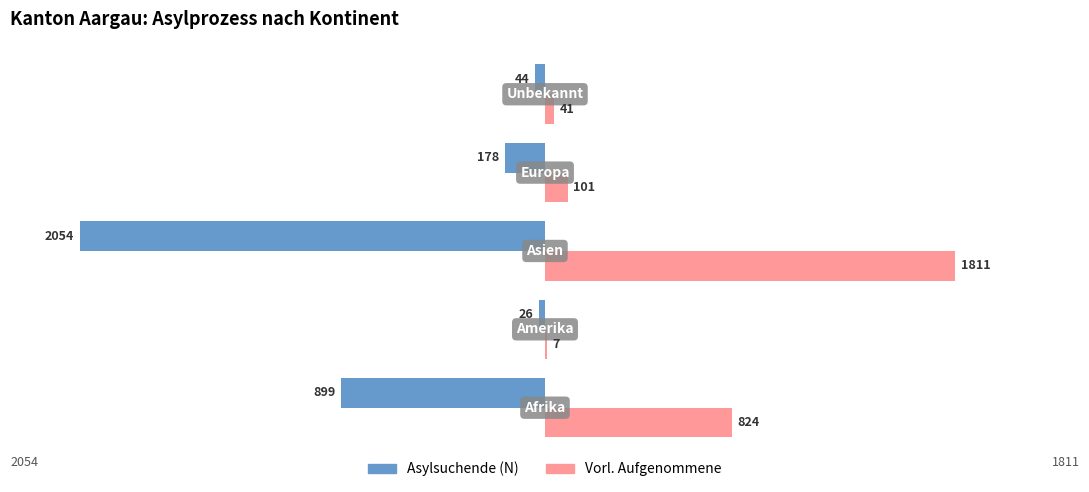

What is the sum of all Asylsuchende (N) values?

-3201